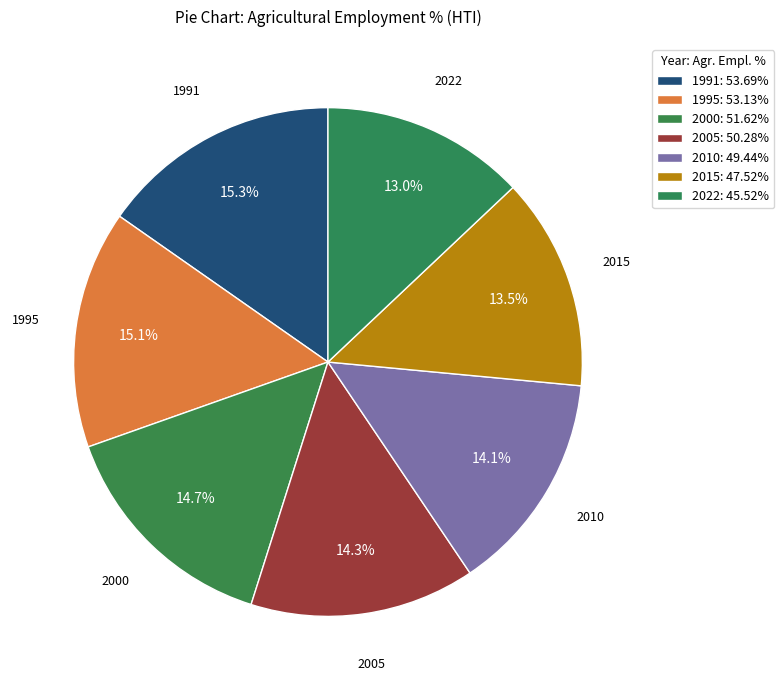

Which category has the smallest portion of the pie?

2022